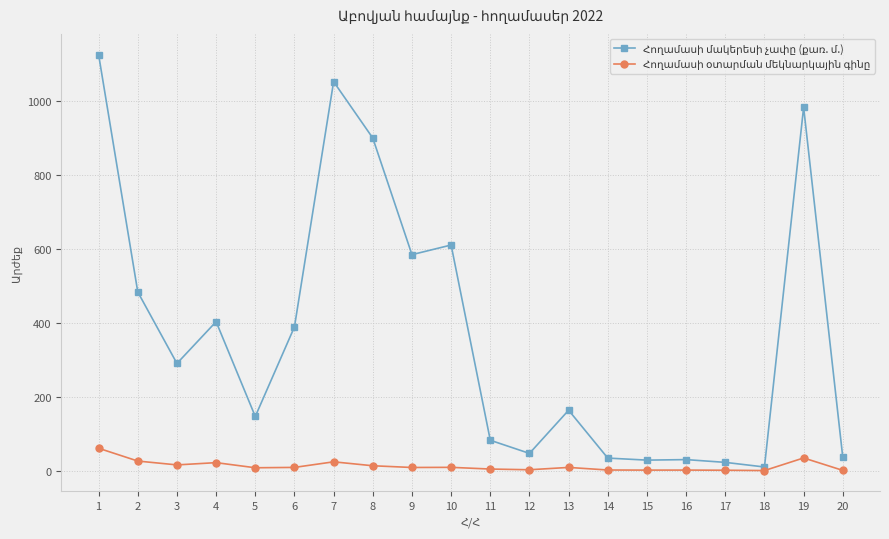

How many categories are shown in the chart?

20